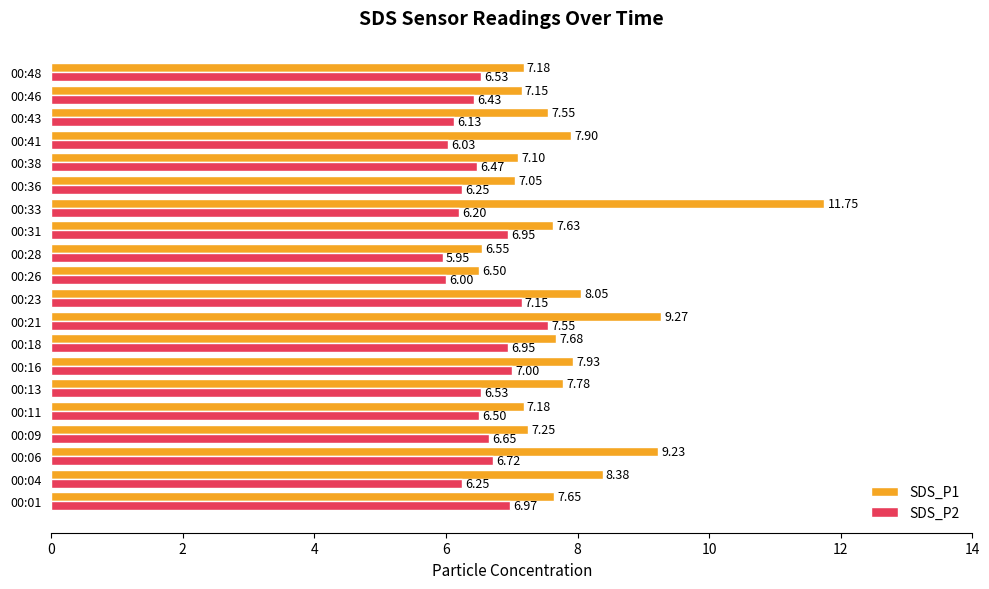

What is the smallest value displayed?

6.0